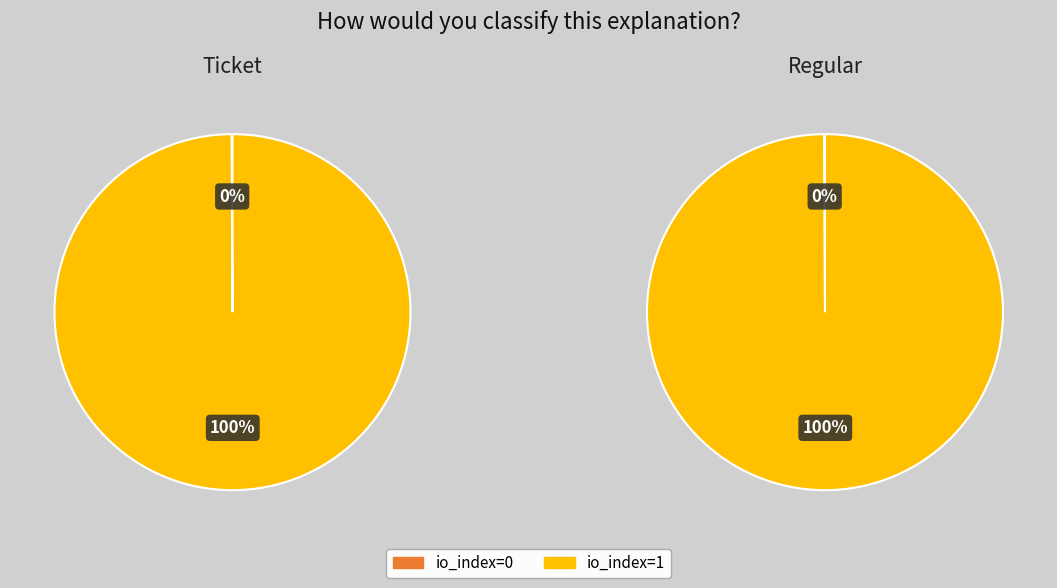

Rank the series at io_index=0 from lowest to highest value.

Ticket, Regular